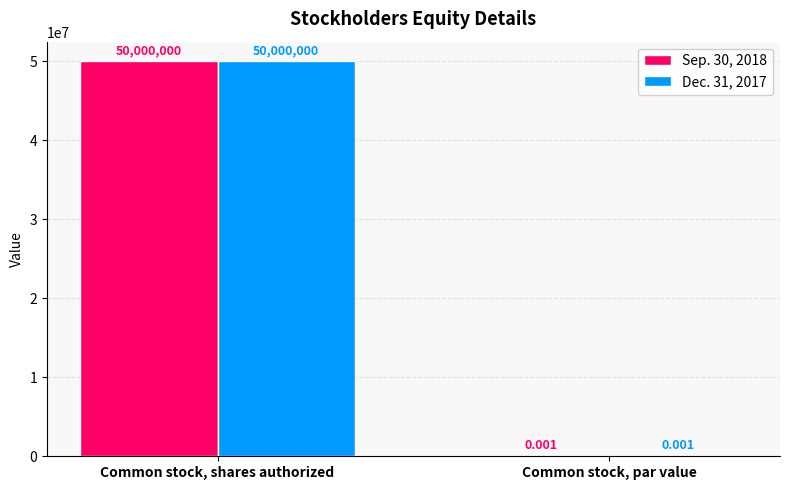

What is the greatest value displayed?

50000000.0